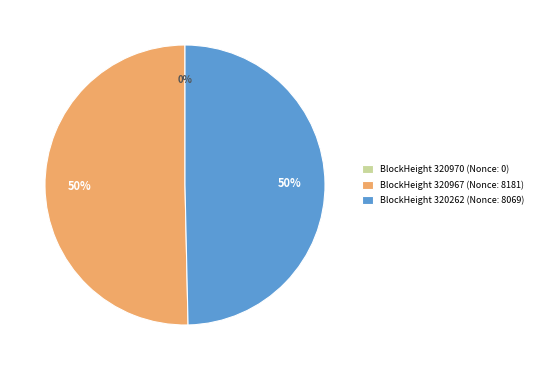

Is it true that BlockHeight 320262 (Nonce: 8069) is 60% of the pie?

False